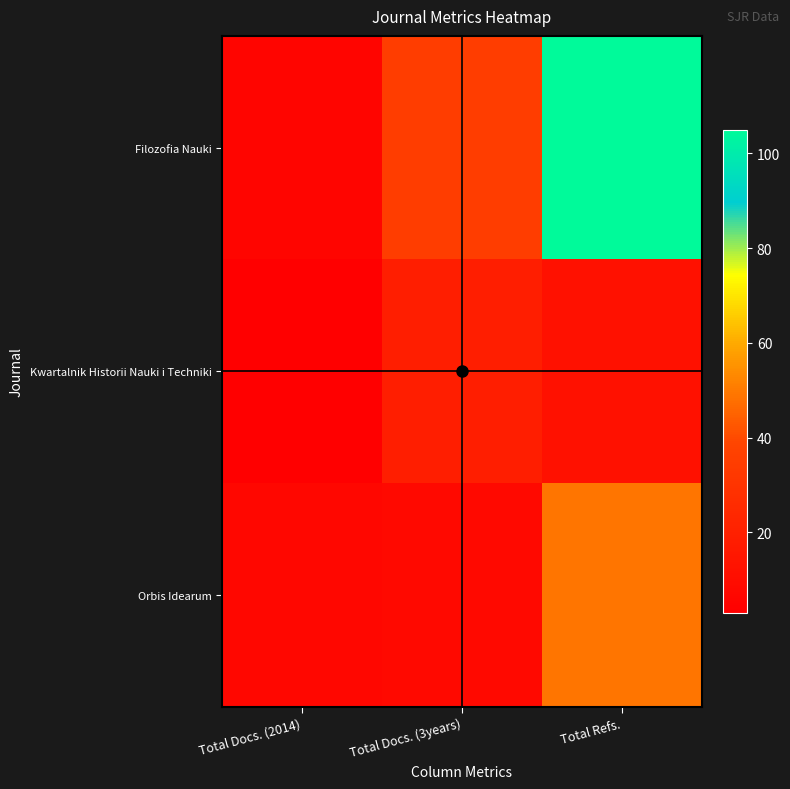

What is the minimum value shown in the chart?

3